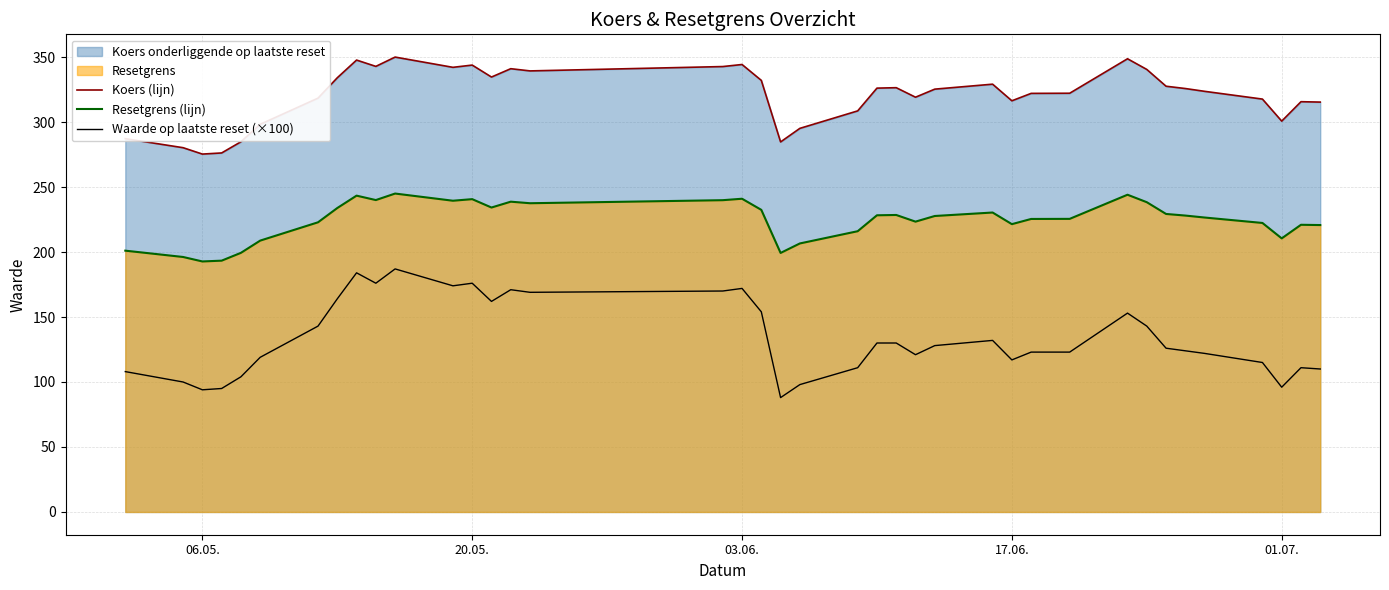

Reading right to left, transcribe all the data shown in this chart.

Koers (lijn): 315.4	315.6	300.7	317.7	323.6	325.8	327.6	340.5	348.7	322.2	322.1	316.4	329.1	325.3	319.1	326.4	326.1	308.6	295.1	284.7	332.1	344.3	342.7	339.3	341.0	334.6	343.8	342.1	350.0	342.8	347.7	334.1	318.4	298.3	284.8	276.2	275.4	280.3	287.2
Resetgrens (lijn): 220.7	221.0	210.5	222.4	226.5	228.0	229.3	238.3	244.1	225.5	225.4	221.4	230.4	227.7	223.4	228.5	228.3	216.0	206.6	199.3	232.4	241.0	239.9	237.5	238.7	234.2	240.7	239.5	245.0	240.0	243.4	233.8	222.9	208.8	199.4	193.4	192.7	196.2	201.0
Waarde op laatste reset (×100): 110.0	111.0	96.0	115.0	122.0	124.0	126.0	143.0	153.0	123.0	123.0	117.0	132.0	128.0	121.0	130.0	130.0	111.0	98.0	88.0	154.0	172.0	170.0	169.0	171.0	162.0	176.0	174.0	187.0	176.0	184.0	164.0	143.0	119.0	104.0	95.0	94.0	100.0	108.0